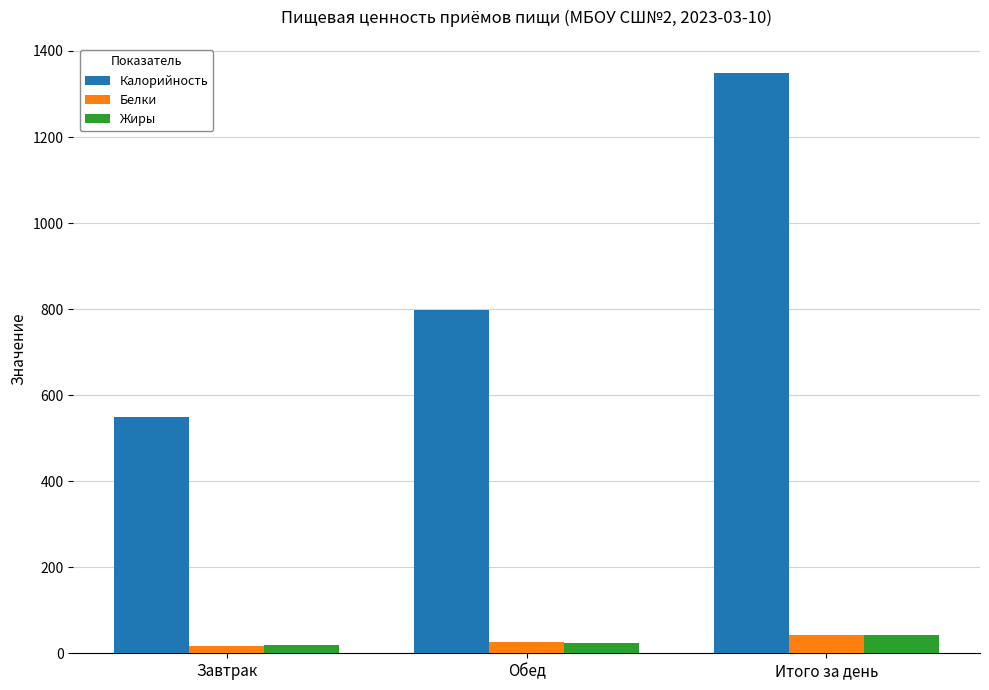

What is the difference between the Жиры values at Завтрак and Обед?

5.4